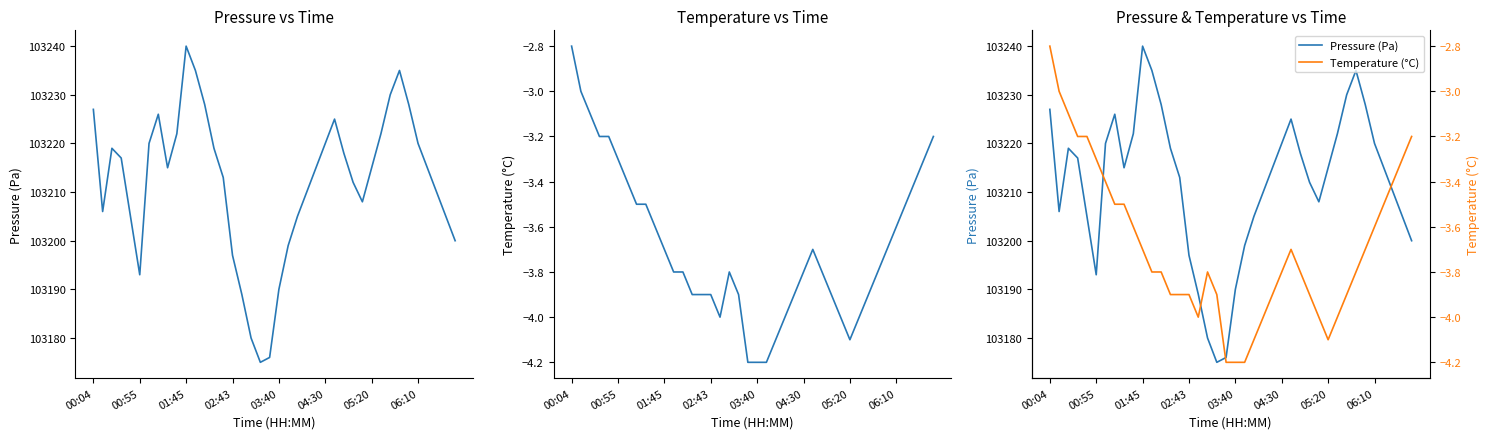

Does the chart display data point markers on the line(s)?

No